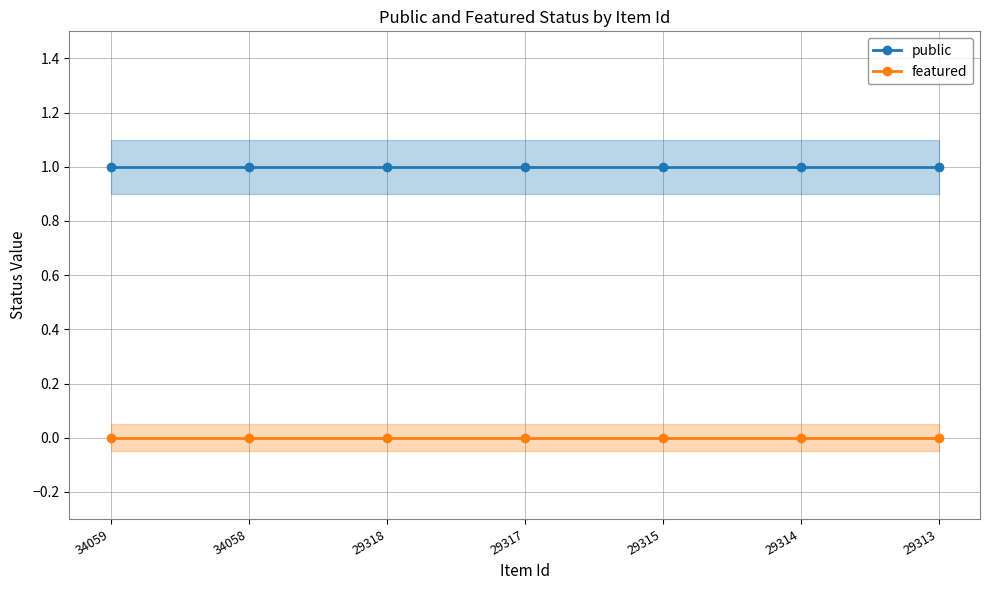

True or false: featured and public cross at least once.

False